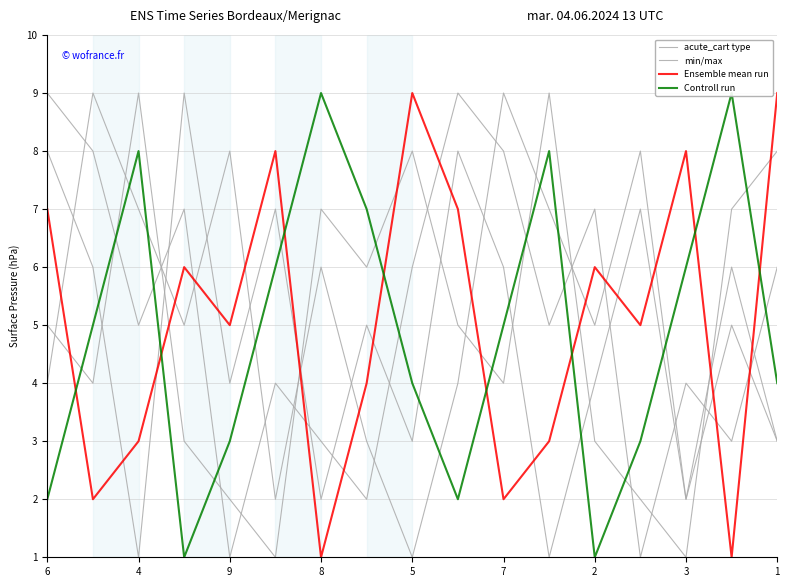

Count the acute_cart type values in the range 3 to 7.

10